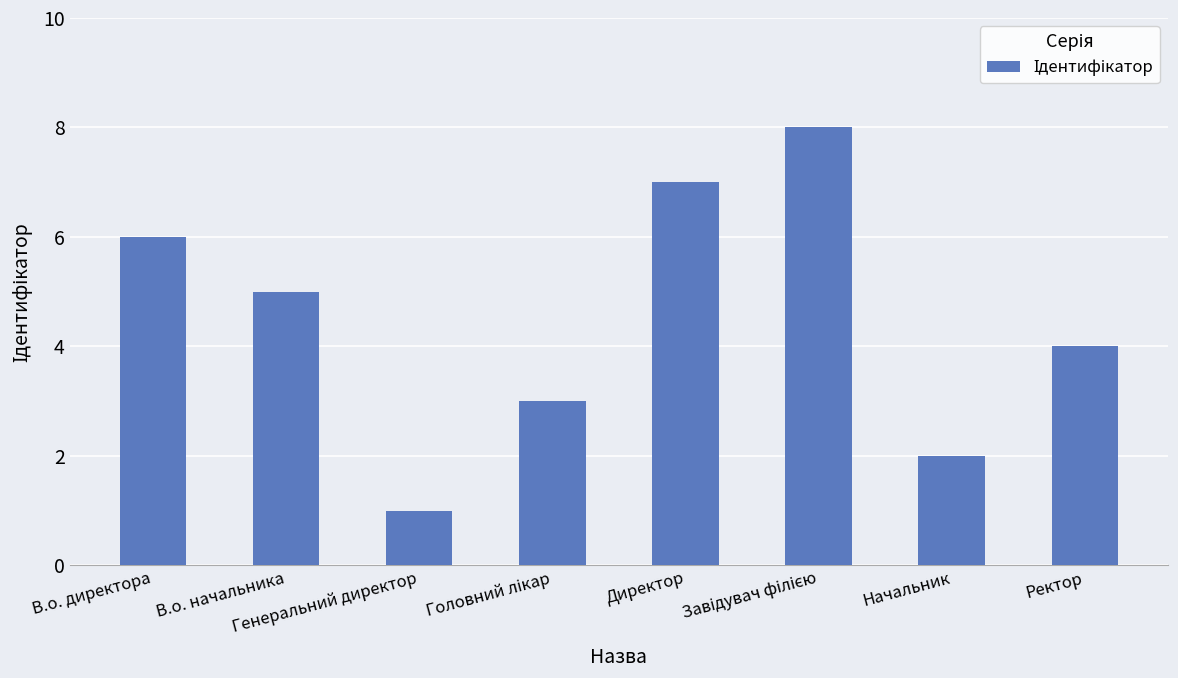

What is the sum of all values?

36